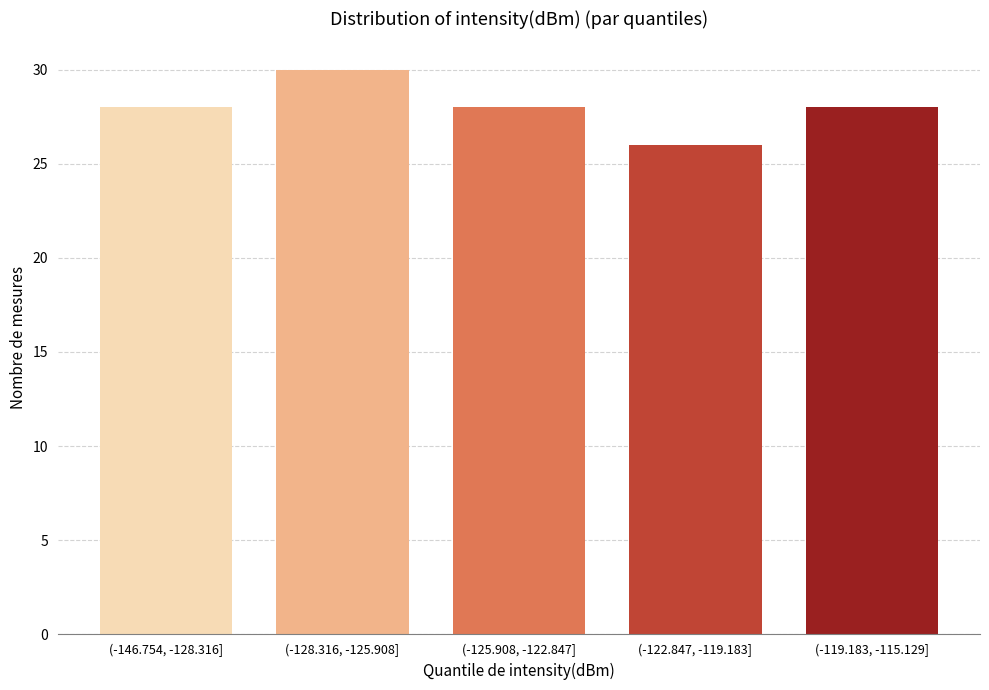

Reading right to left, transcribe all the data shown in this chart.

28	26	28	30	28